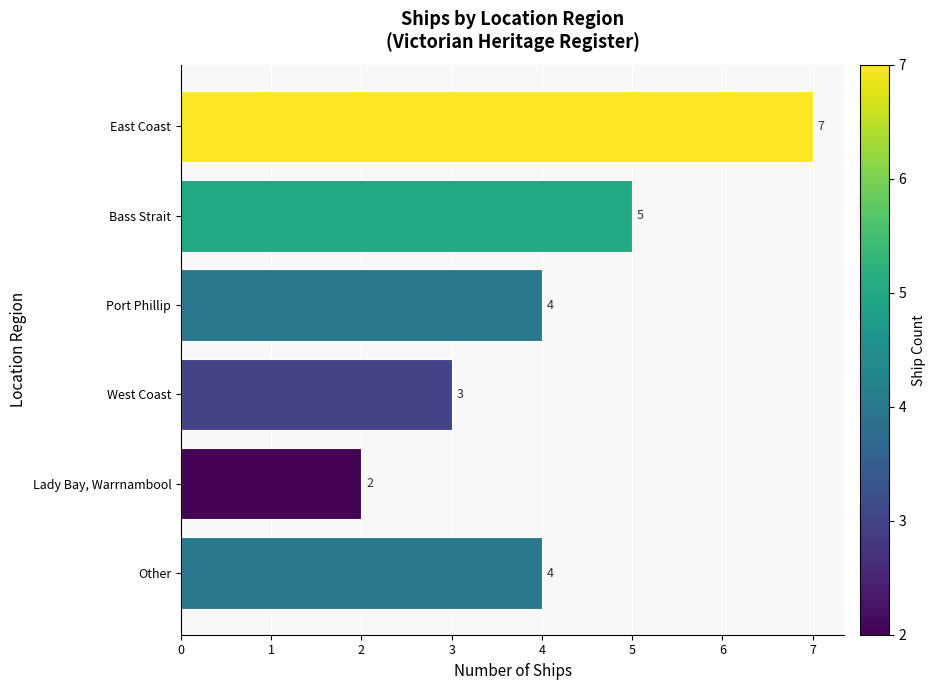

The chart shows a value of 3 at Lady Bay, Warrnambool. True or false?

False